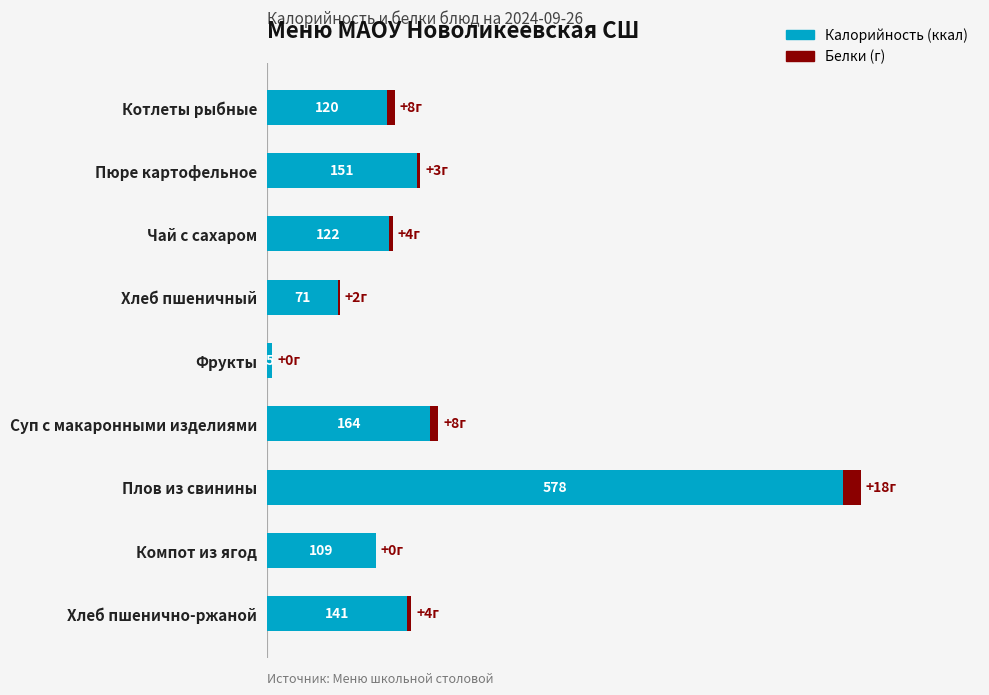

At which label is Калорийность (ккал) closest to 291?

Суп с макаронными изделиями